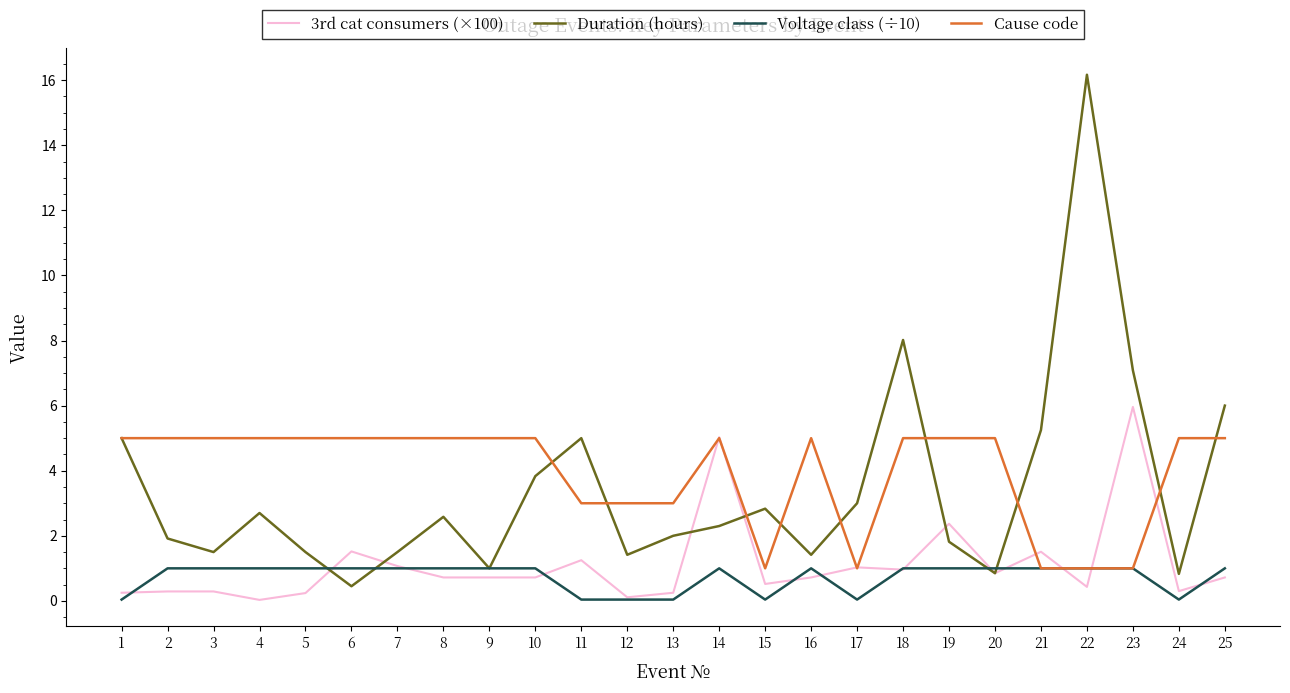

True or false: Cause code has a value of 5.0 at 6.

True